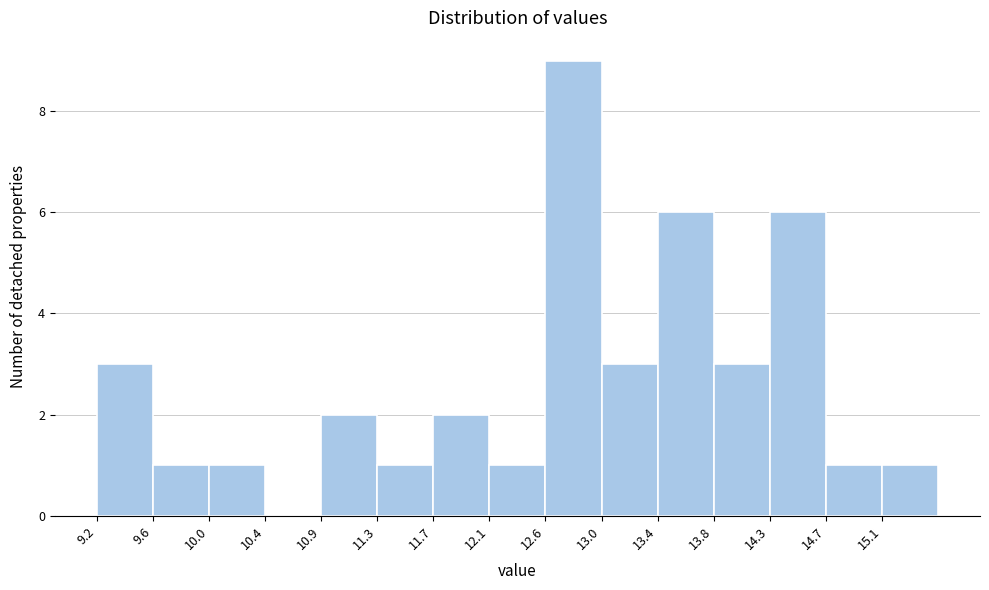

Reading left to right, list every bar in this chart as the range it spans on the x-axis followed by its height. Neither the bar edges nor the heights are printed on the chart, so give them approximately, as read against the axes.

9.15 to 9.60: 3
9.60 to 10.00: 1
10.00 to 10.45: 1
10.45 to 10.85: 0
10.85 to 11.30: 2
11.30 to 11.70: 1
11.70 to 12.15: 2
12.15 to 12.55: 1
12.55 to 13.00: 9
13.00 to 13.40: 3
13.40 to 13.85: 6
13.85 to 14.25: 3
14.25 to 14.70: 6
14.70 to 15.10: 1
15.10 to 15.55: 1